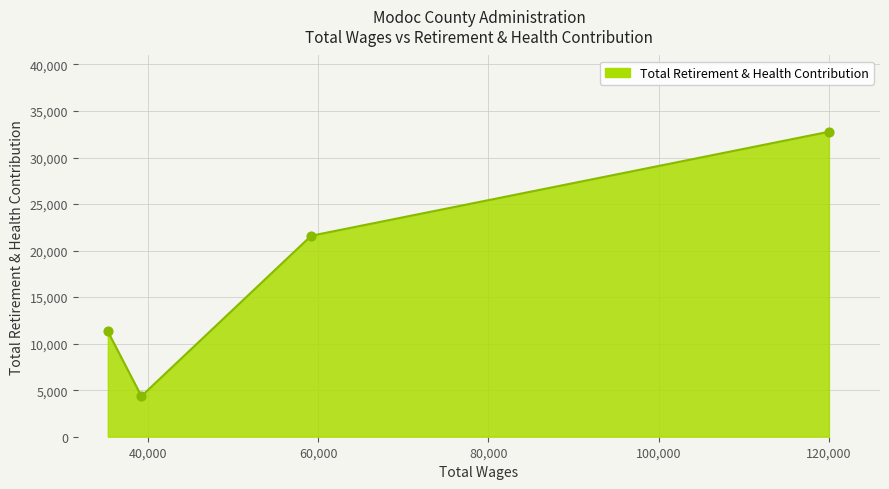

What is the average value?

17512